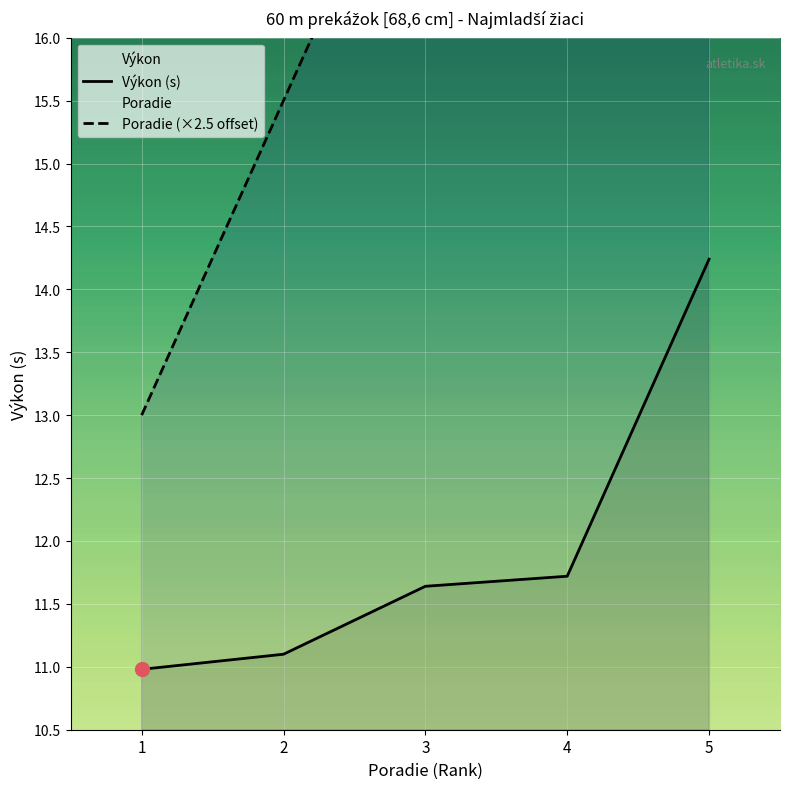

Which series changed the most between 2 and 4?

Poradie (×2.5 offset)